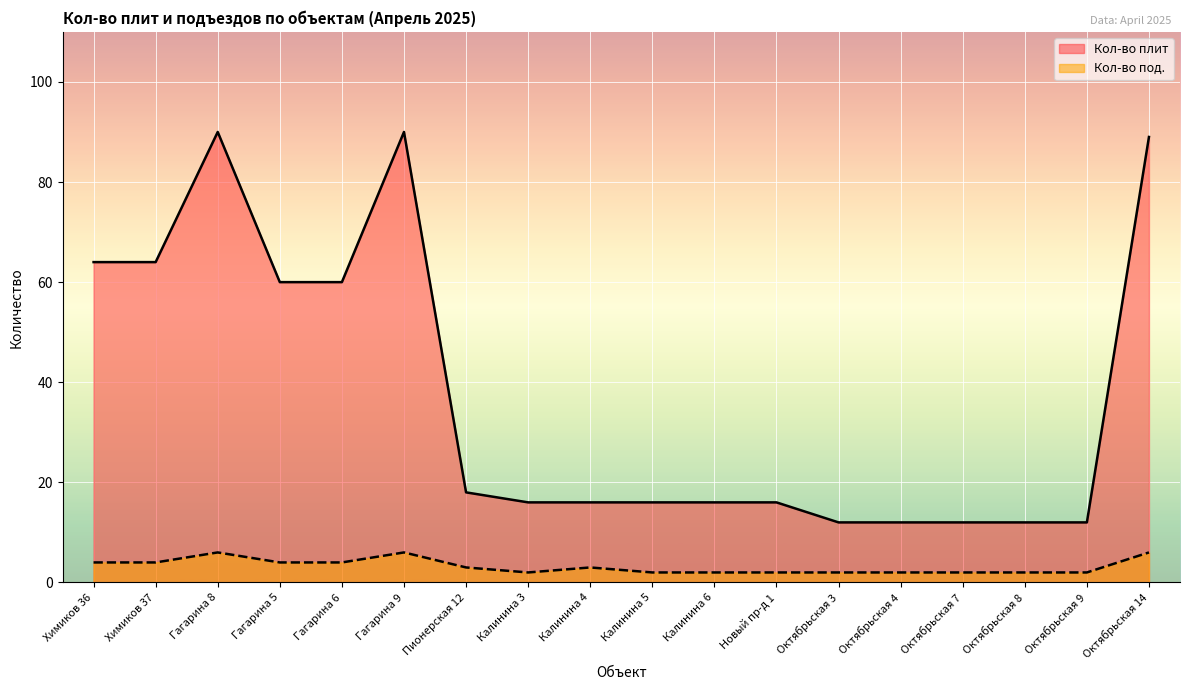

At which label does Кол-во плит reach its minimum?

Октябрьская 3